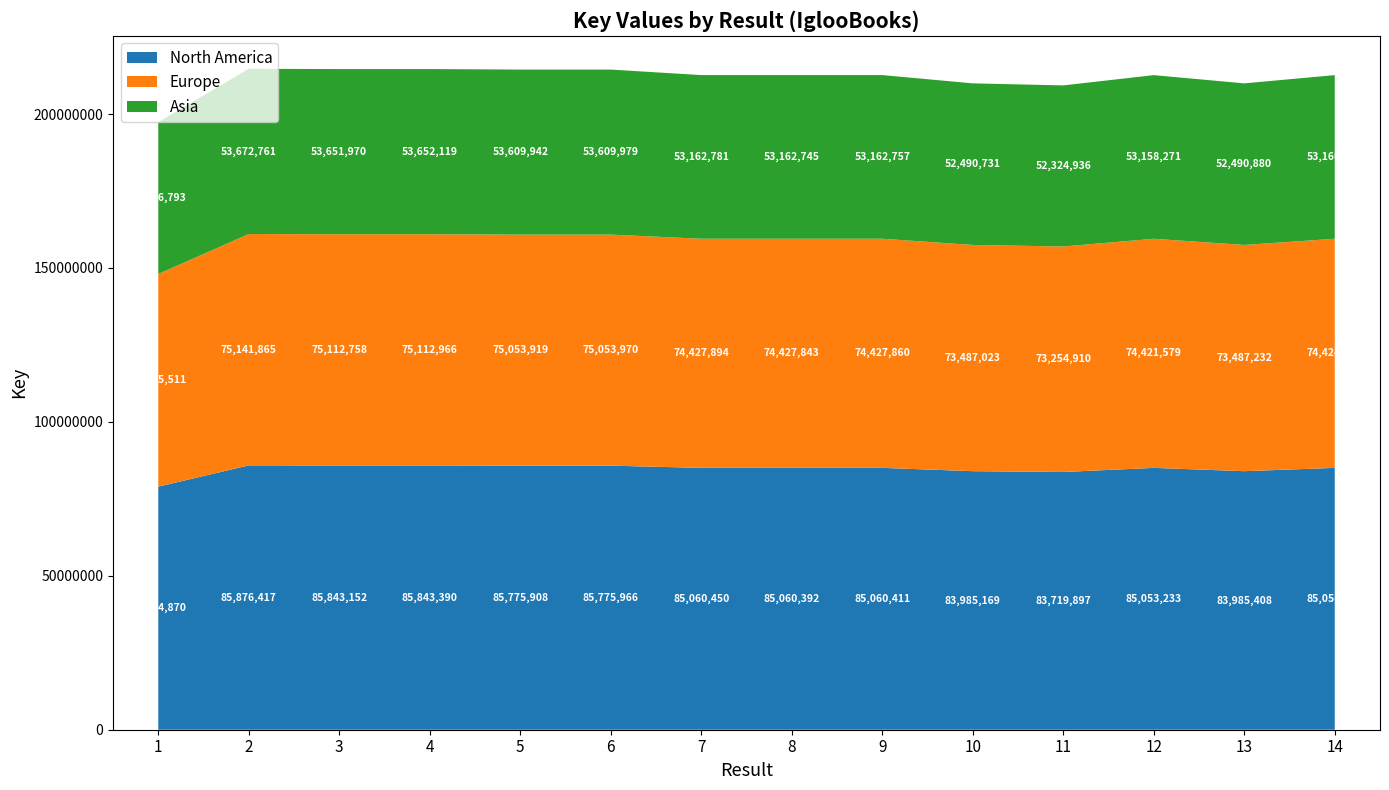

Reading right to left, transcribe all the data shown in this chart.

14=212640647	13=209963521	12=212633084	11=209299744	10=209962924	9=212651029	8=212650981	7=212651127	6=214439916	5=214439770	4=214608477	3=214607880	2=214691044	1=197387175